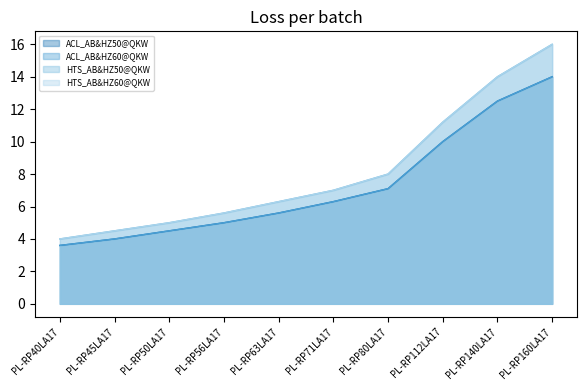

Which series has the largest total across all categories?

HTS_AB&HZ50@QKW